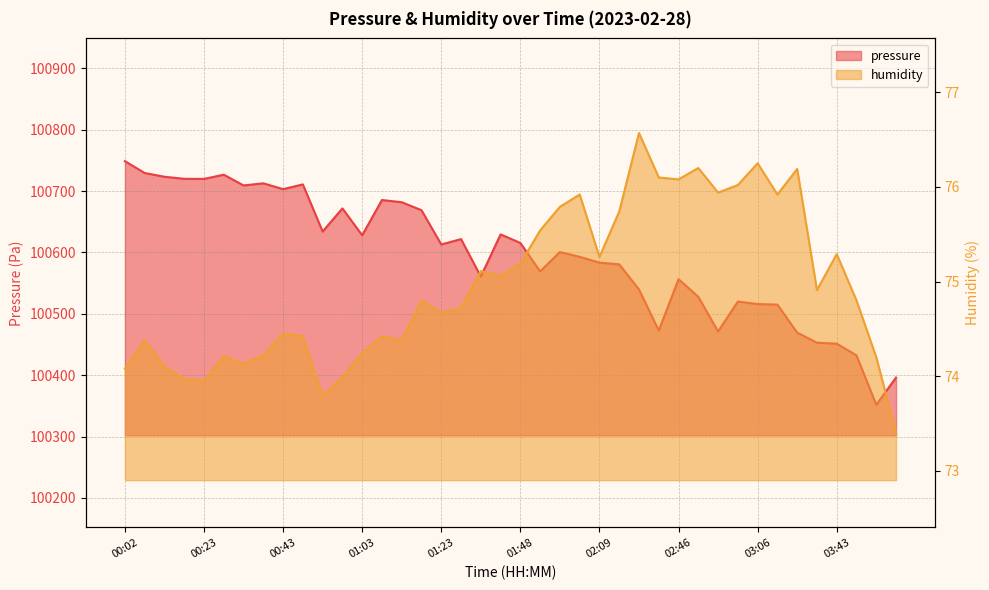

Which category has the lowest value in the pressure series?

04:03